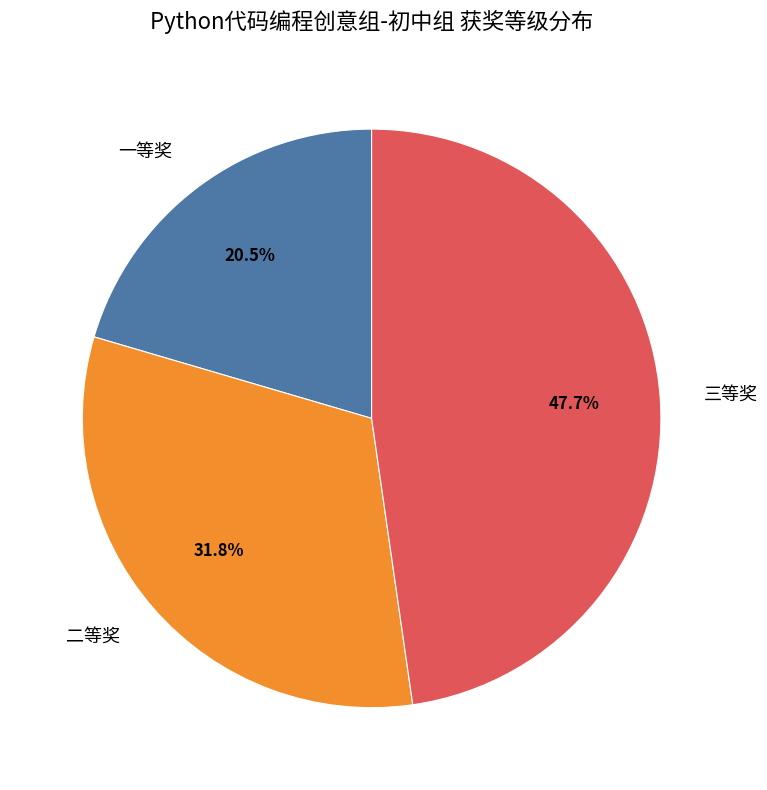

Between 一等奖 and 三等奖, which is larger?

三等奖